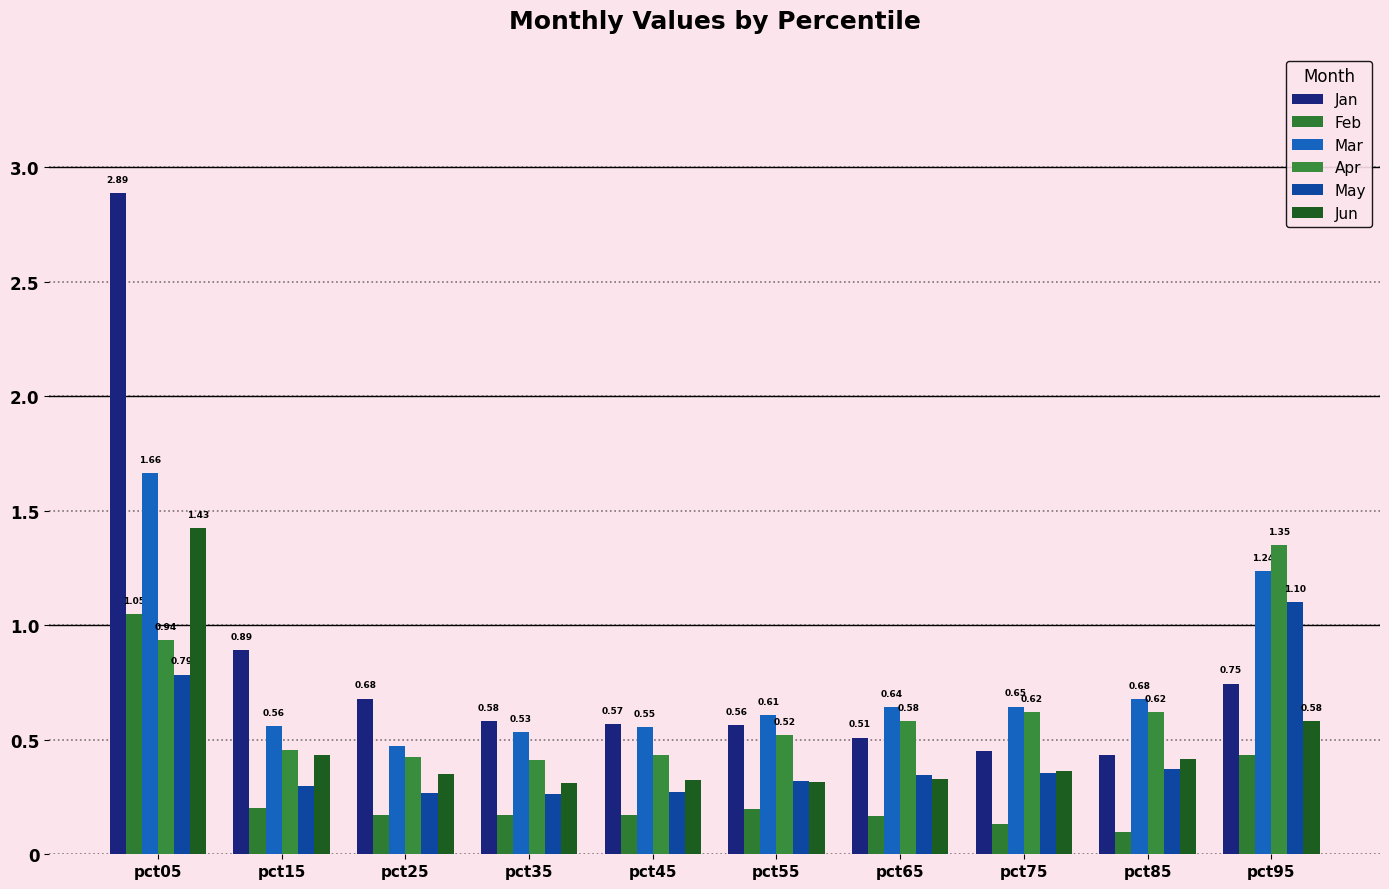

What is the maximum value shown in the chart?

2.9